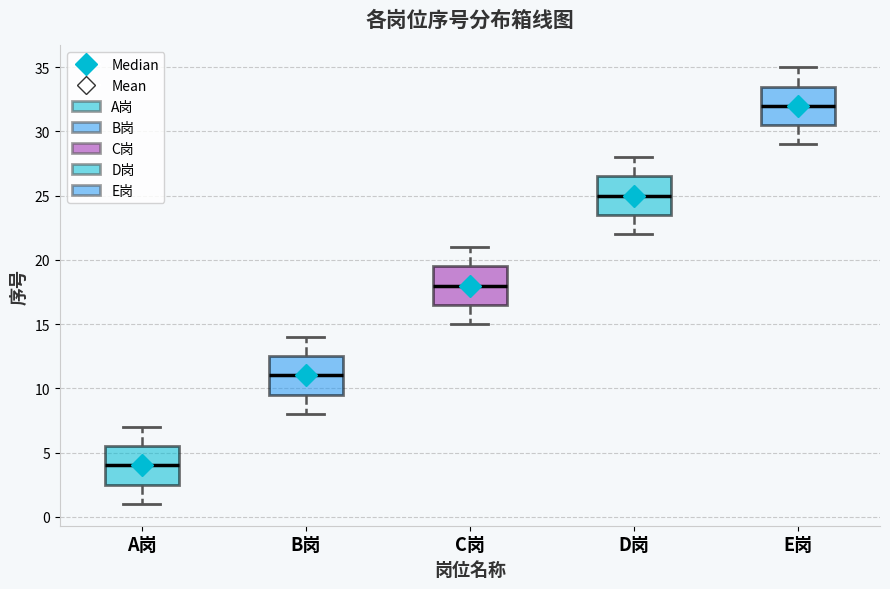

Where does the median line of the box for E岗 sit on the y-axis? The values are not printed on the chart, so give them approximately, as read against the axis.

32.0